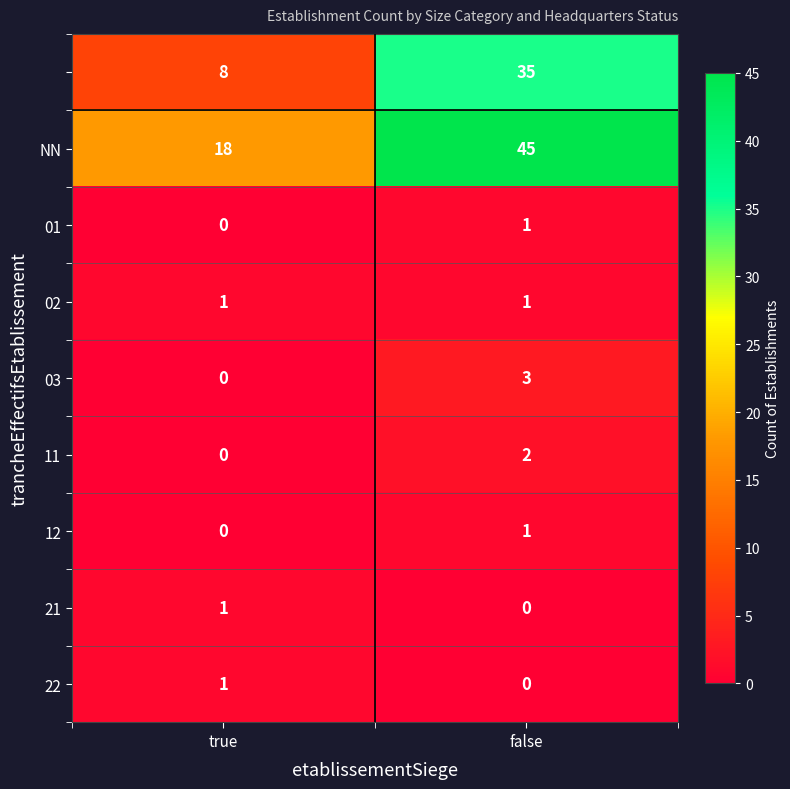

What is the greatest value displayed?

45